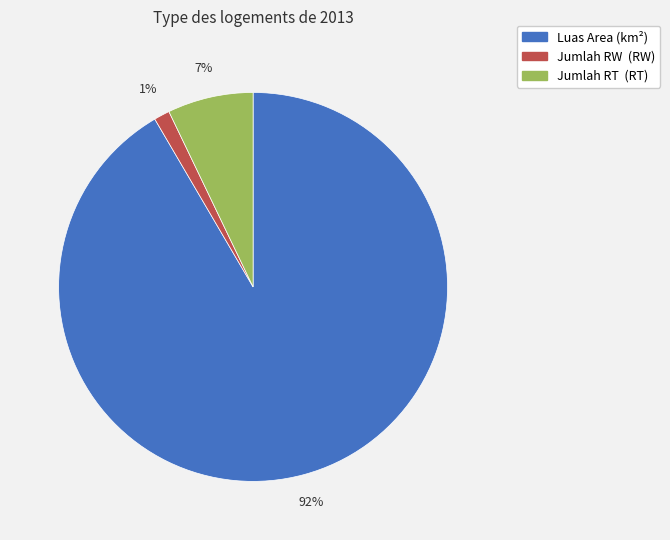

Is the sum of Luas Area (km²) and Jumlah RW (RW) greater than half?

Yes